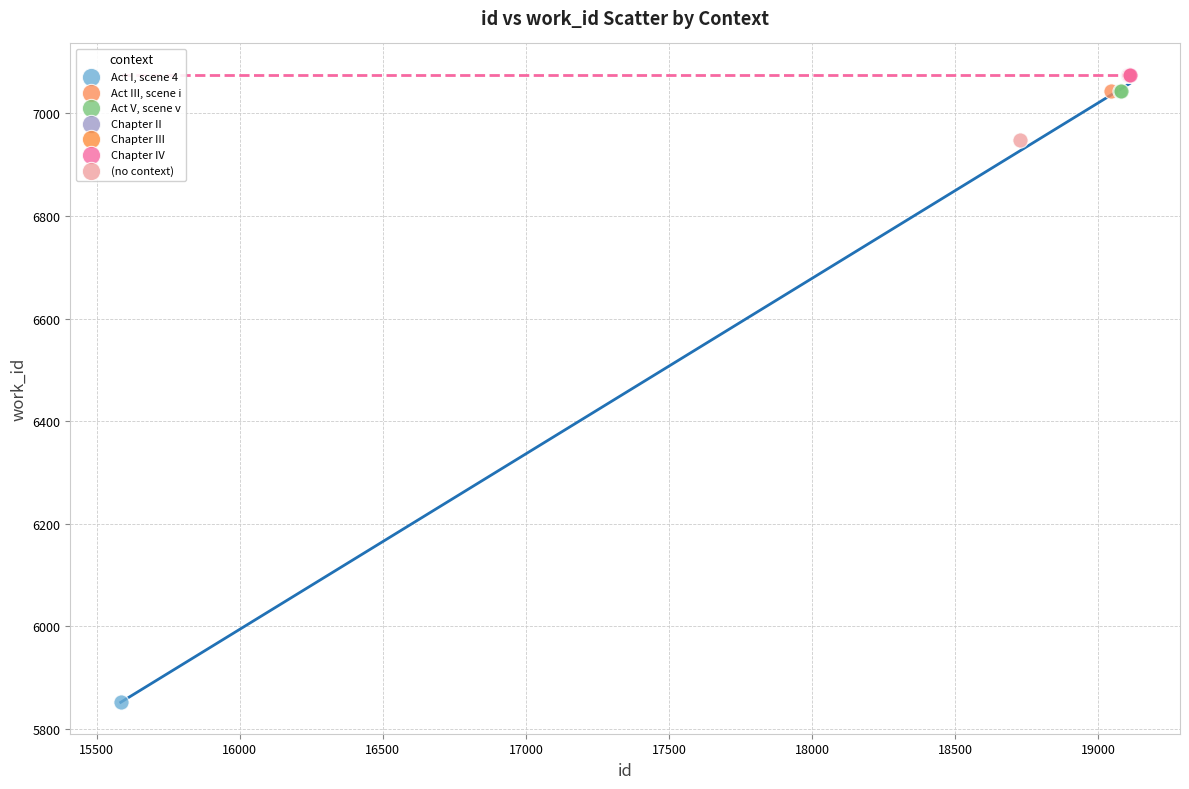

What are all the series names shown in the legend?

Act I, scene 4, Act III, scene i, Act V, scene v, Chapter II, Chapter III, Chapter IV, (no context)